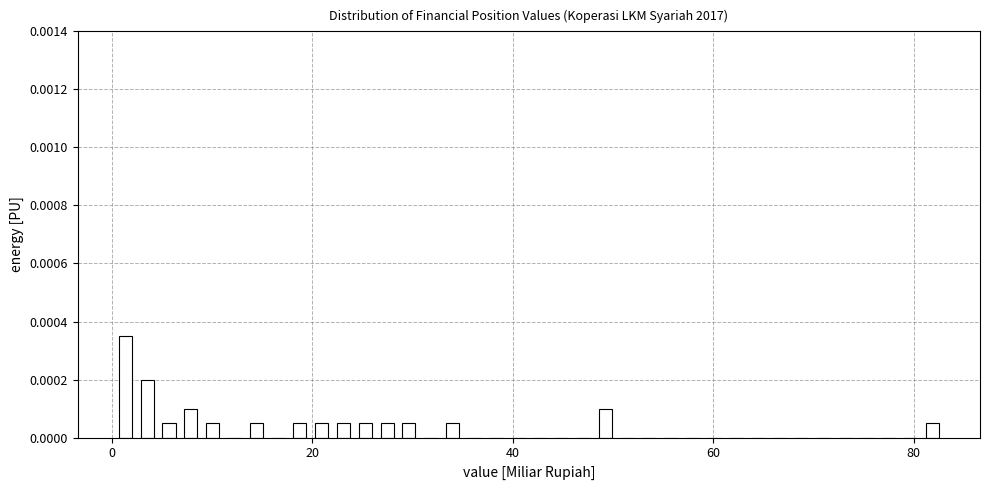

Read against the x-axis, roughly where is the centre of the tallest bar?

2